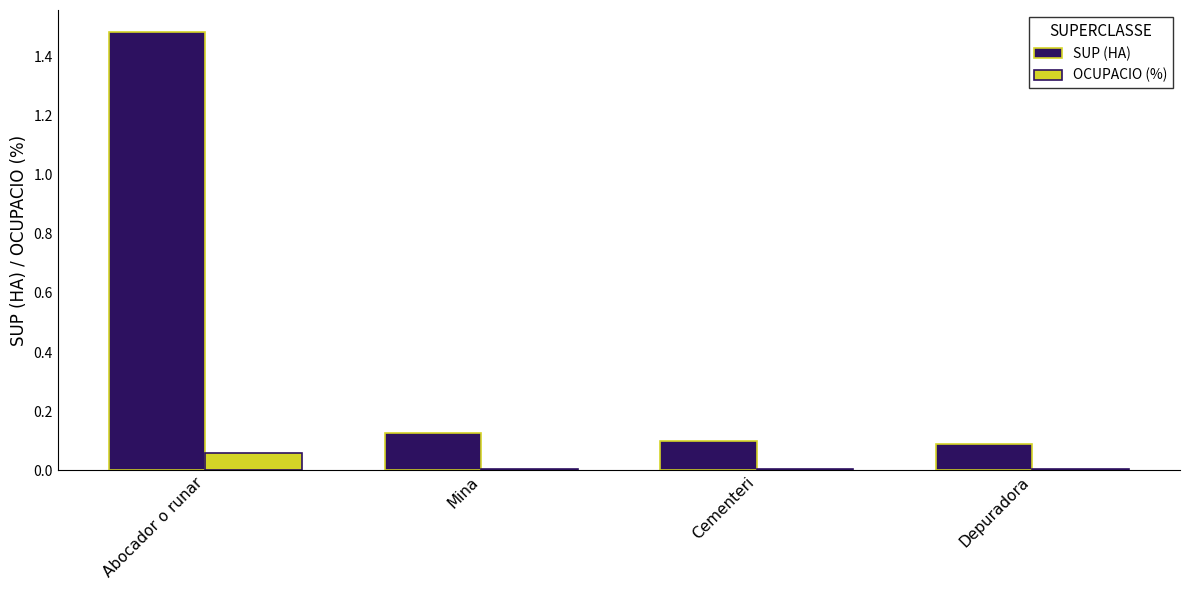

Between Abocador o runar and Depuradora, which series saw the biggest shift?

SUP (HA)